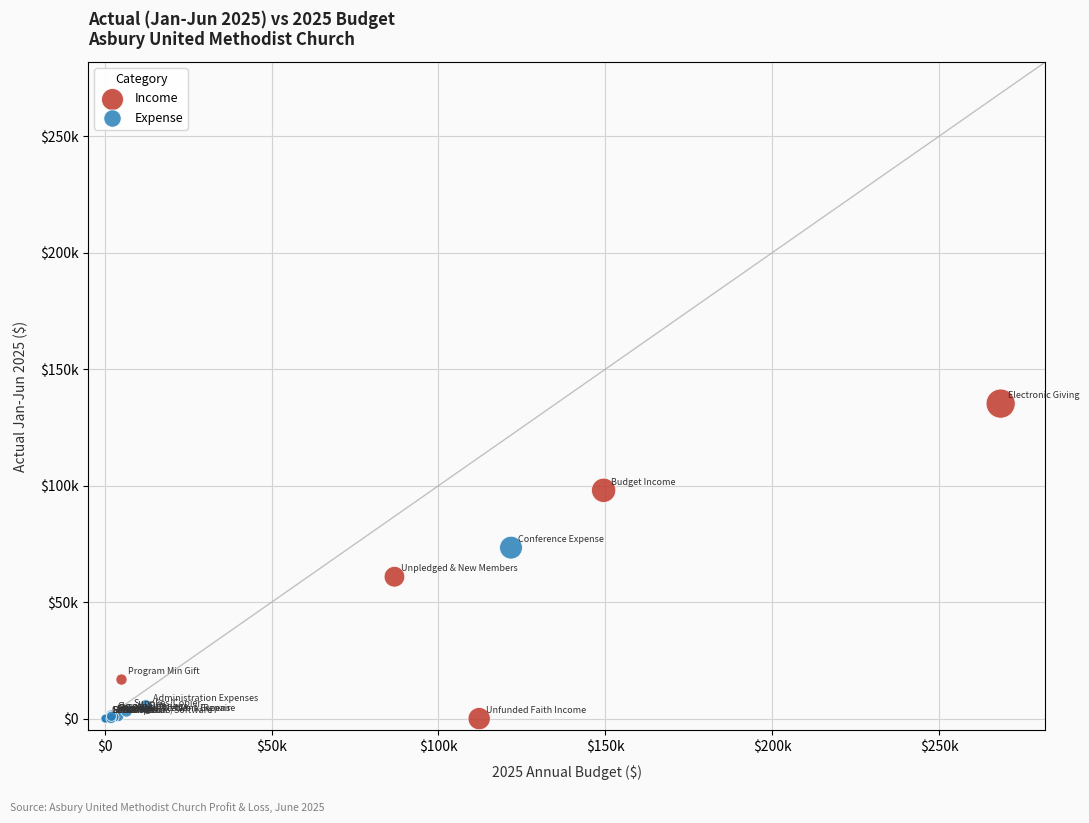

What are all the series names shown in the legend?

Income, Expense